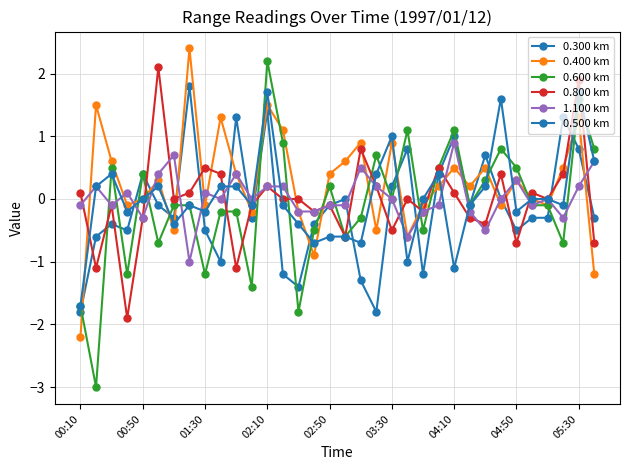

How many lines are shown in the chart?

6